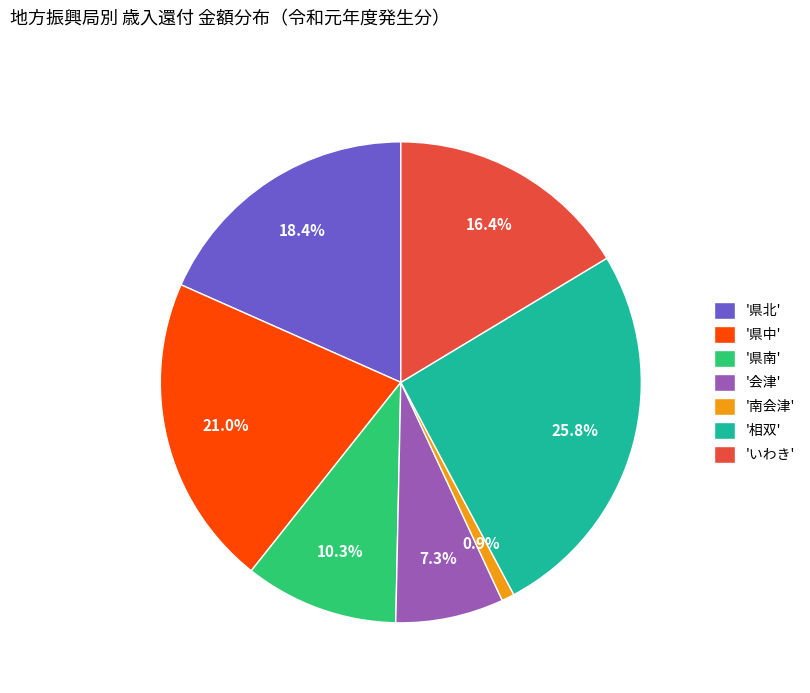

Which has a higher value, 'いわき' or '県北'?

'県北'